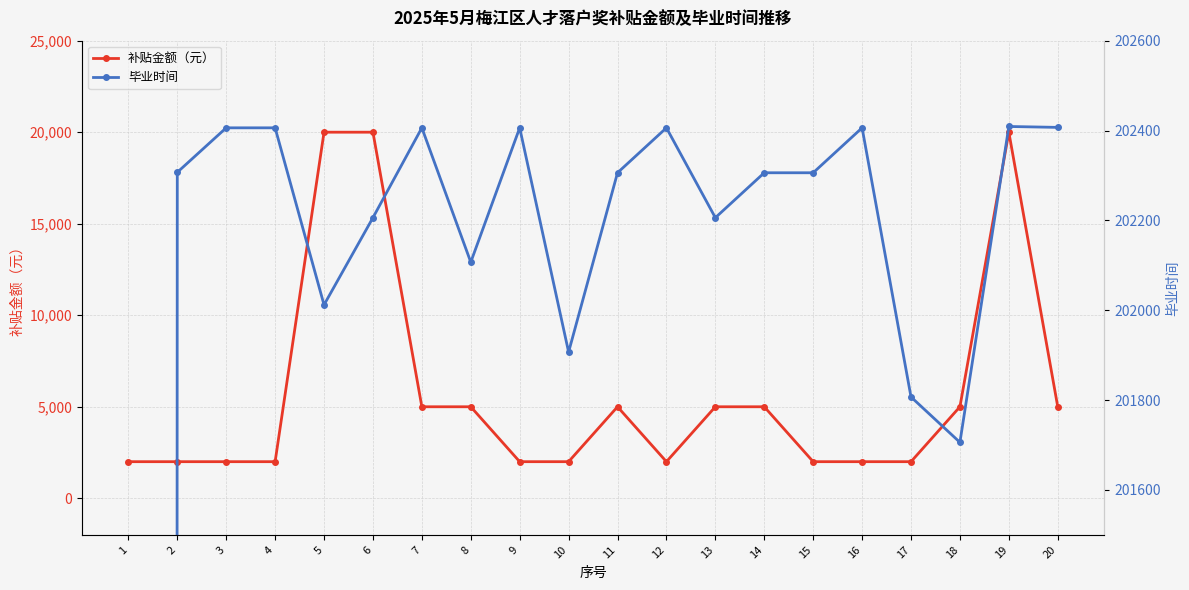

Is it true that 补贴金额（元） equals 5000 at 13?

True